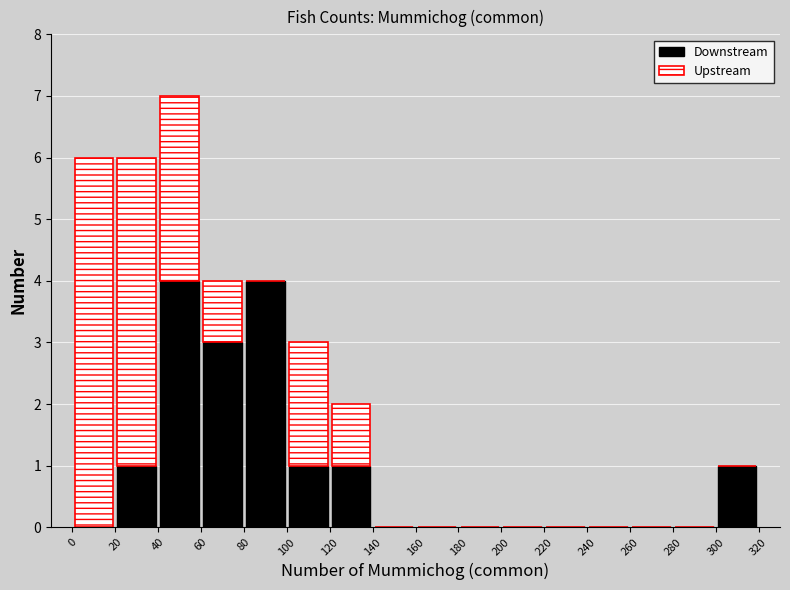

Reading left to right, transcribe this chart: for each stacked bar, give the range it covers on the x-axis and its total height. The values are not printed on the chart, so give them approximately, as read against the axis.

0 to 20: 6
20 to 40: 6
40 to 60: 7
60 to 80: 4
80 to 100: 4
100 to 120: 3
120 to 140: 2
140 to 160: 0
160 to 180: 0
180 to 200: 0
200 to 220: 0
220 to 240: 0
240 to 260: 0
260 to 280: 0
280 to 300: 0
300 to 320: 1